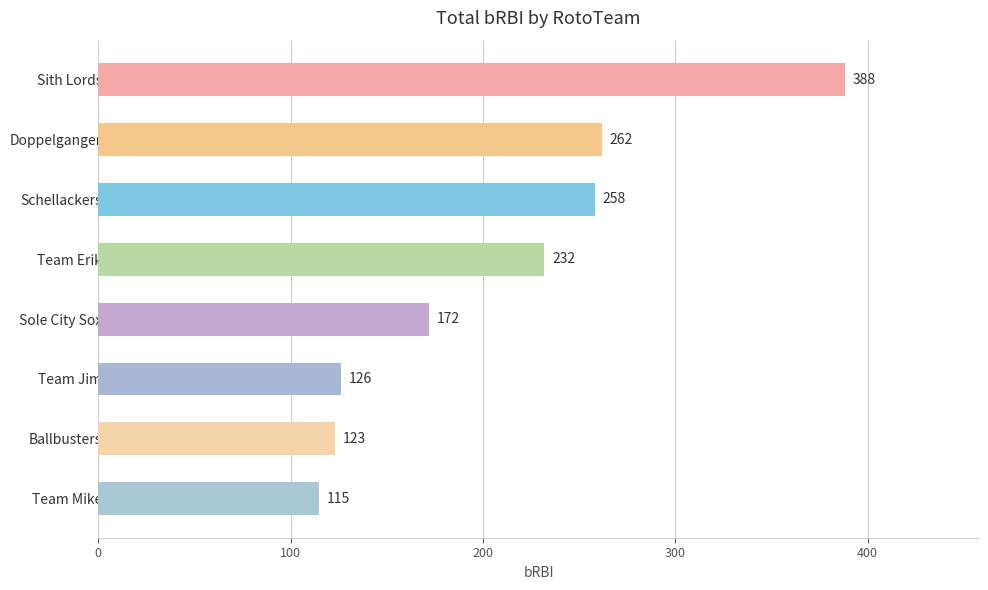

The chart shows a value of 126 at Team Jim. True or false?

True